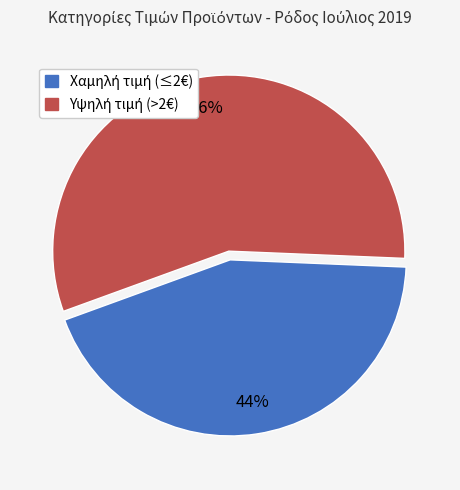

To the nearest percent, what is the difference between the largest and smallest slice percentages?

12%